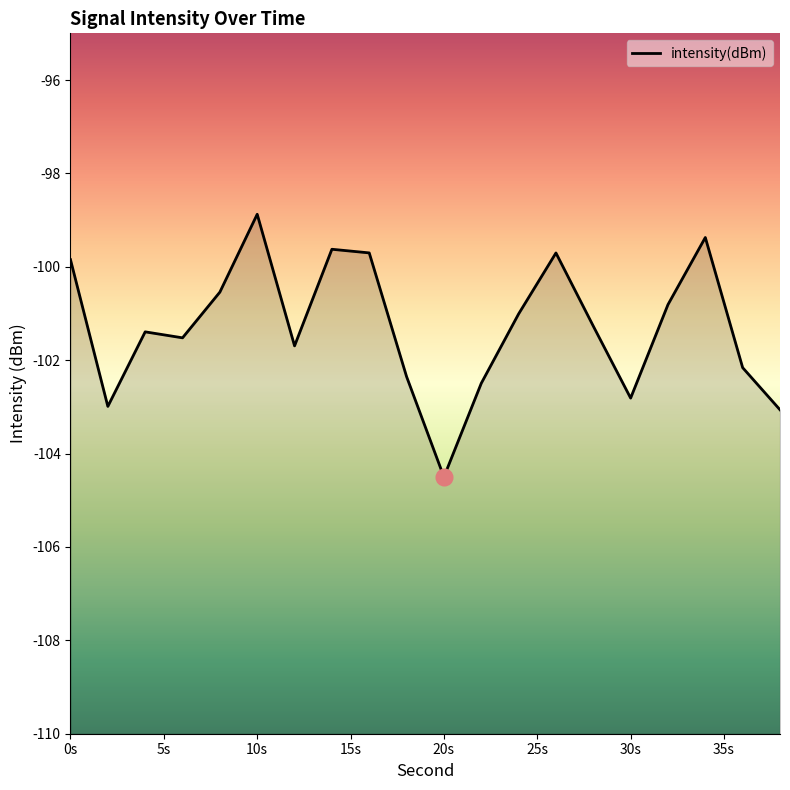

Where is the first local maximum?

4